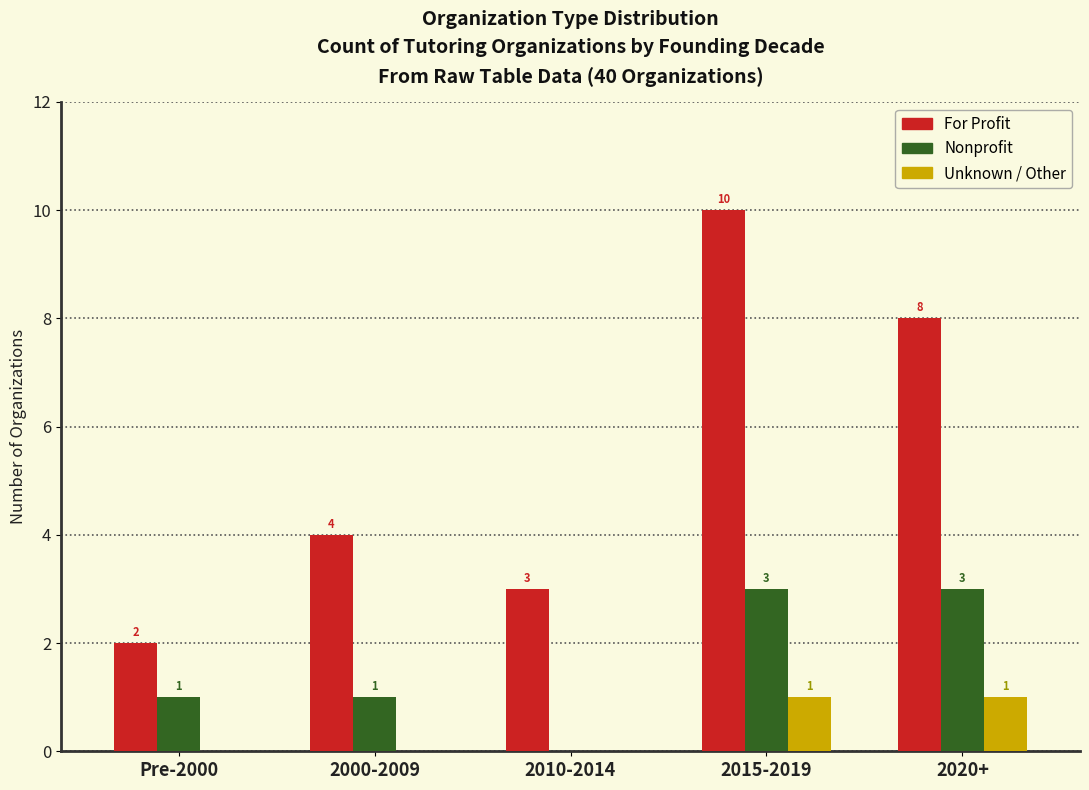

Between Pre-2000 and 2020+, which series saw the biggest shift?

For Profit